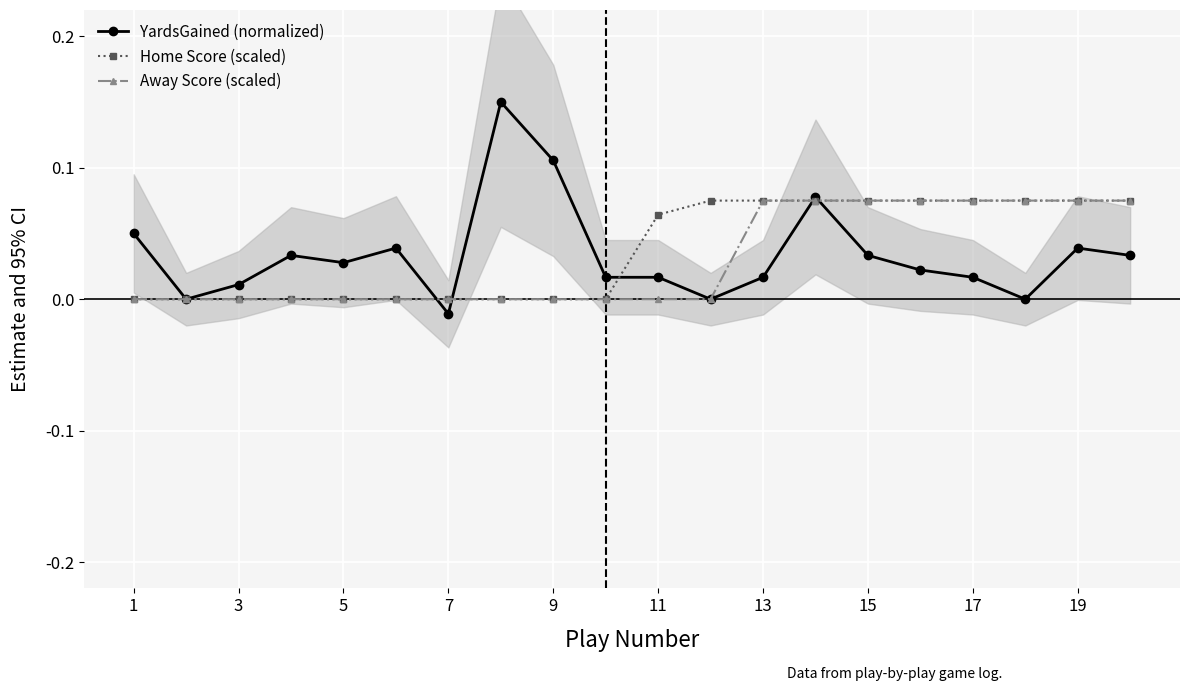

How many positive values does the Away Score (scaled) series have?

8